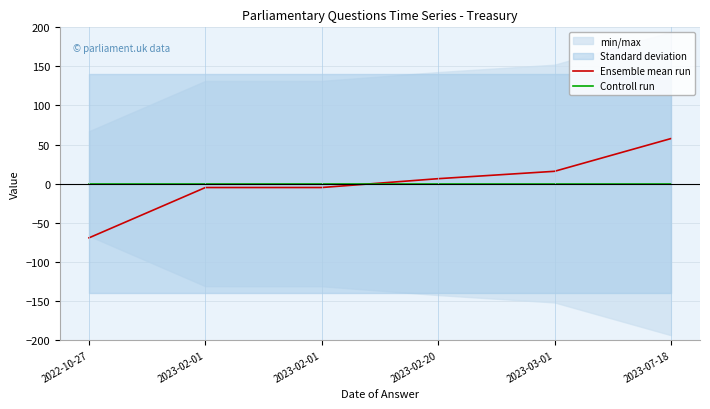

The value of Ensemble mean run at 2023-02-01 is -1.7. True or false?

False